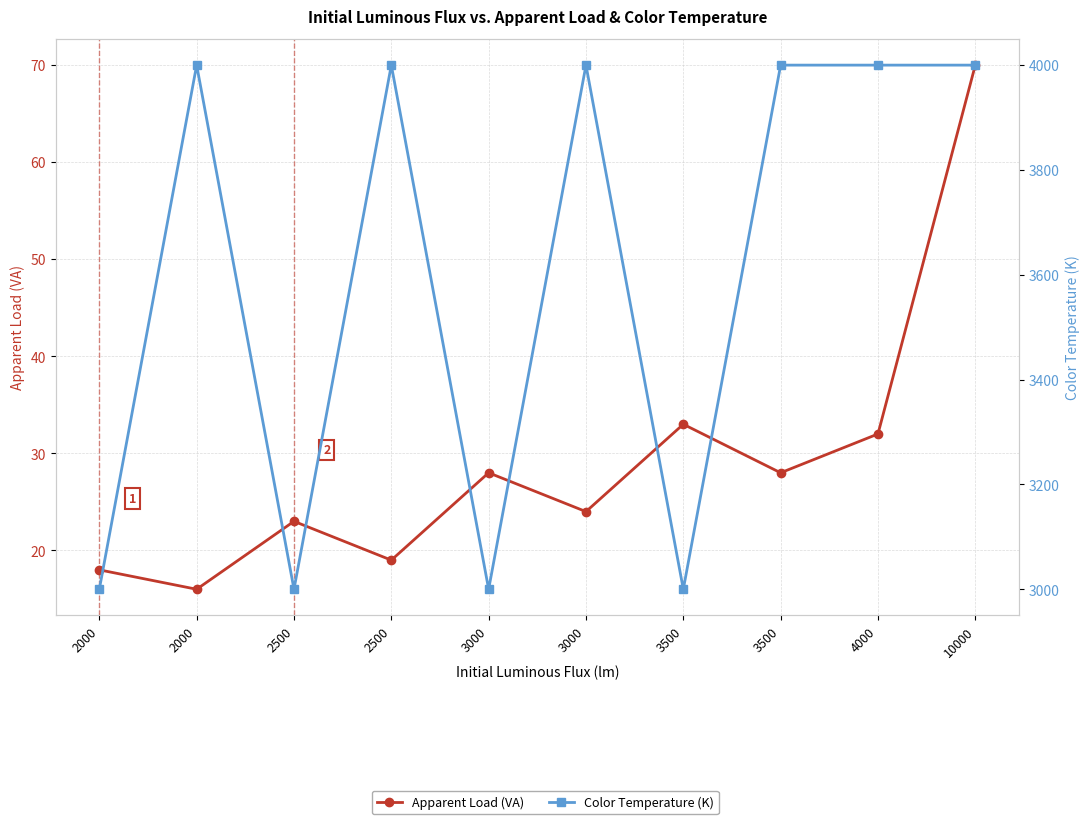

Which series has the widest spread of values?

Color Temperature (K)